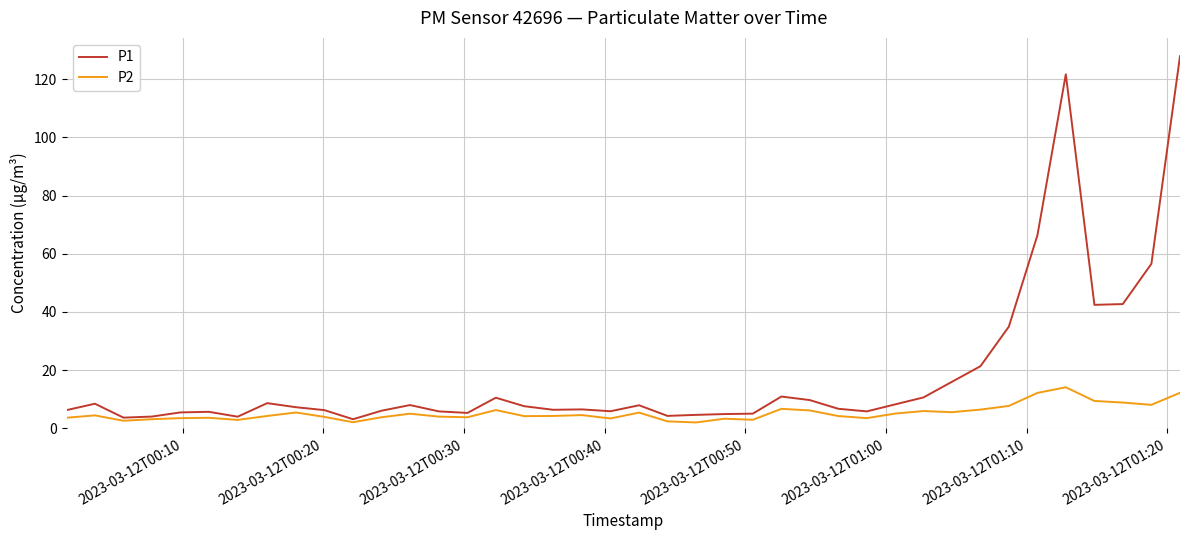

Which series has the largest total across all categories?

P1